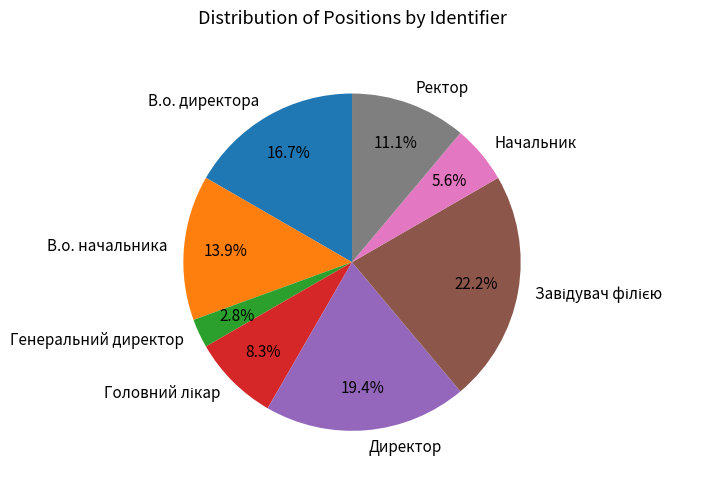

What is the smallest slice in the pie chart?

Генеральний директор